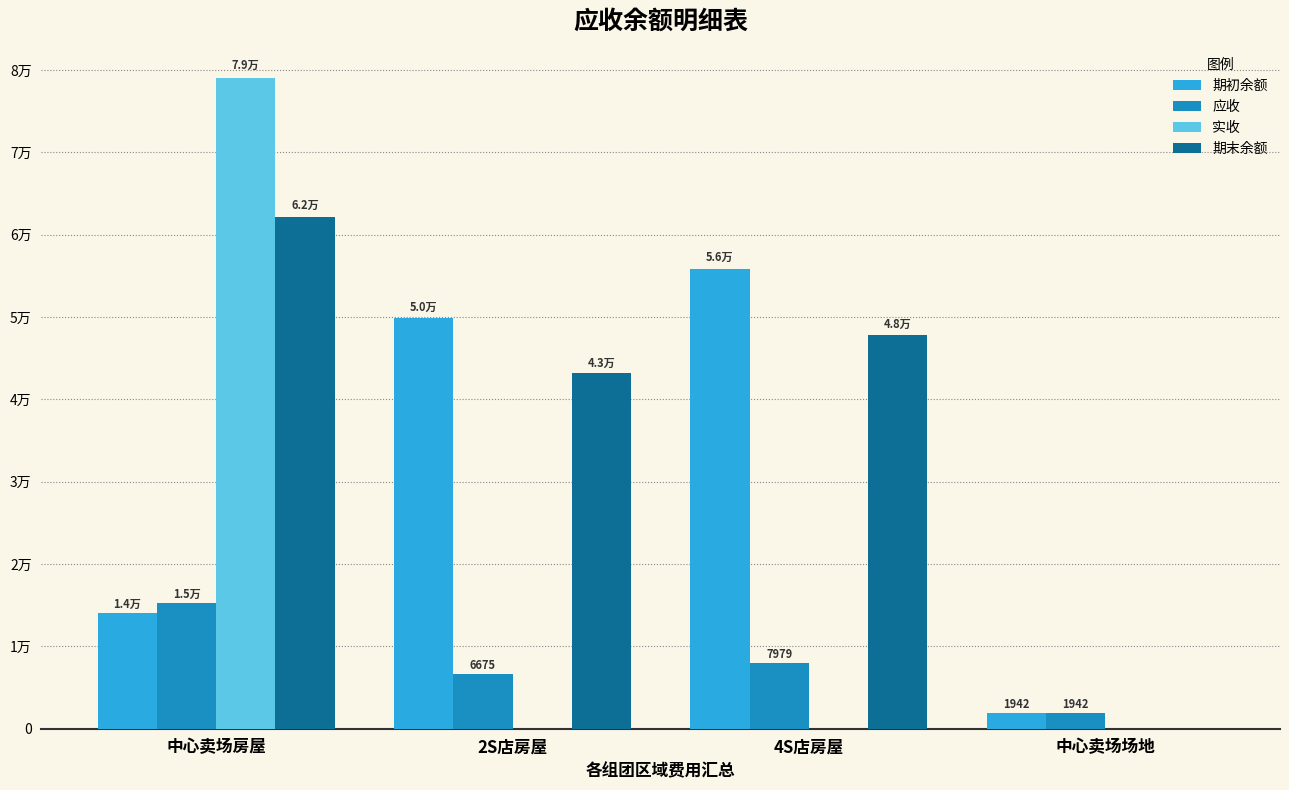

What are all the series names shown in the legend?

期初余额, 应收, 实收, 期末余额